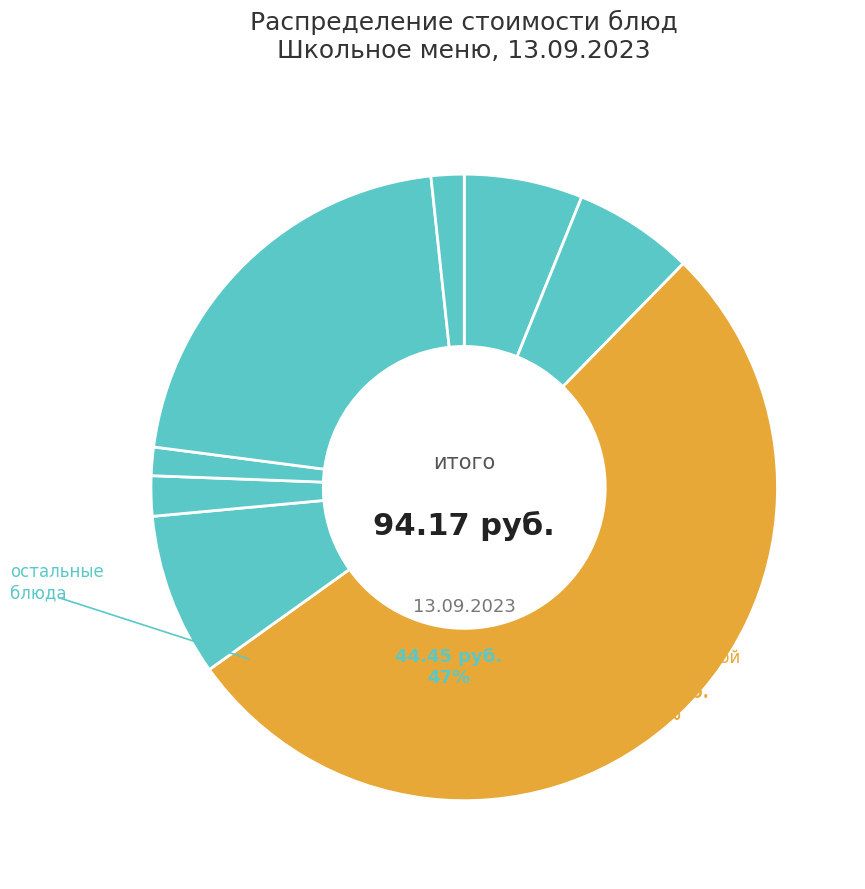

Rank the categories by value from lowest to highest.

Хлеб пшеничный, Чай, Хлеб пшенично-ржаной, Салат витаминный, Суп картофельный с горохом, Компот из сухофруктов, Булочка домашняя, Плов с говядиной